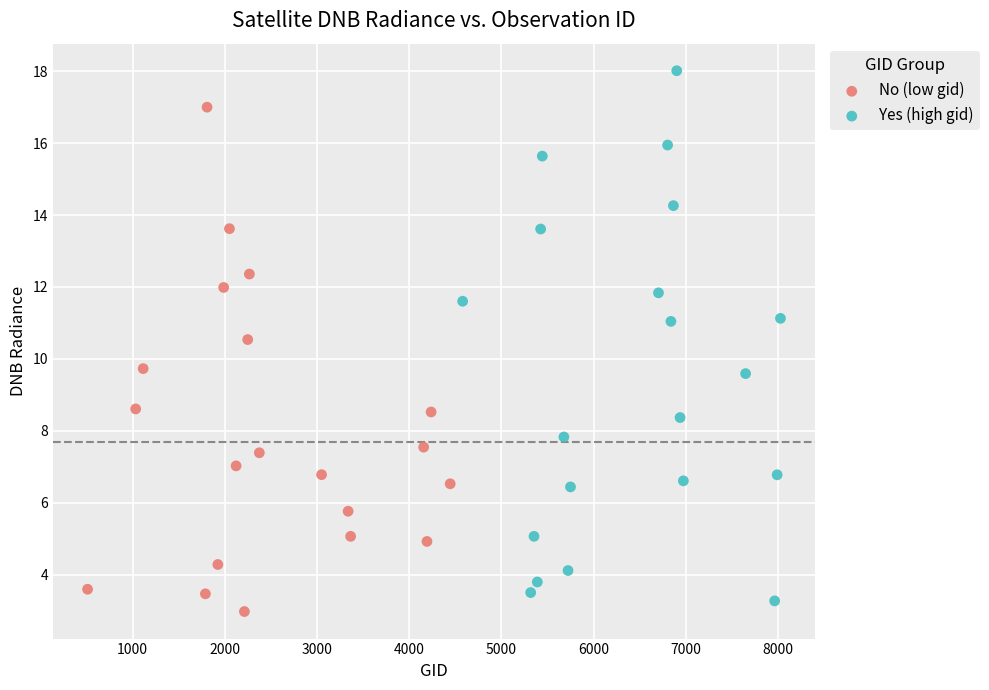

Which series reaches the minimum Y coordinate?

No (low gid)